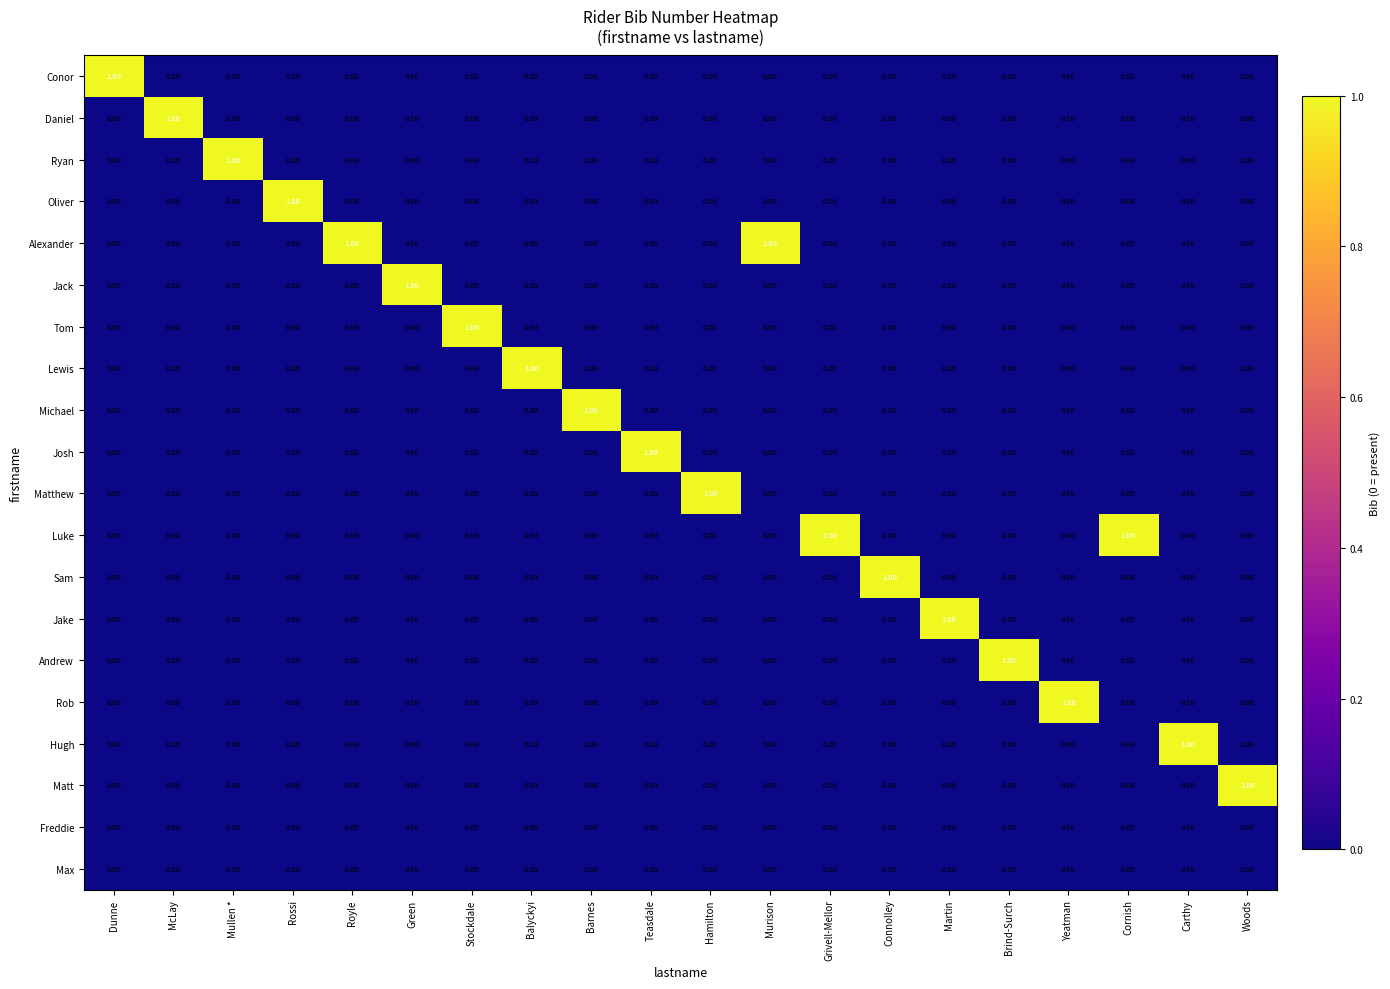

At how many categories does at least one series exceed 0?

20